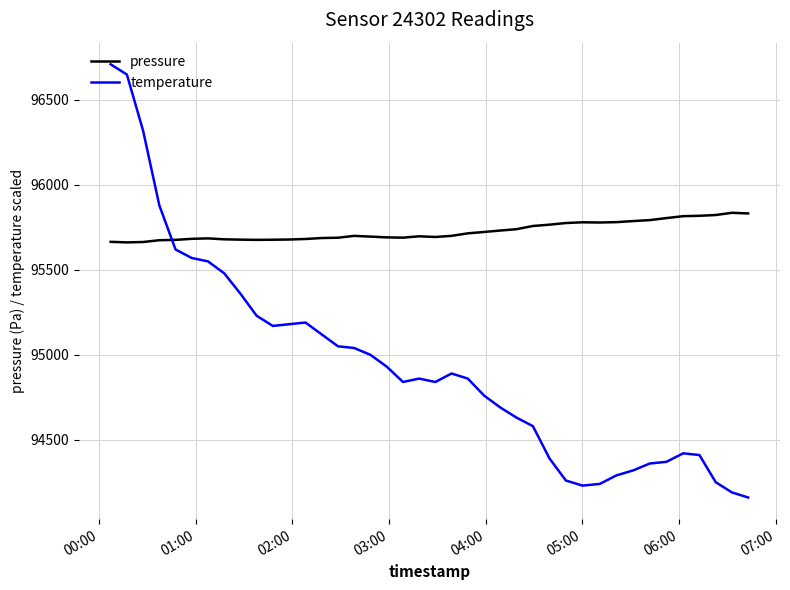

Which series has the largest total across all categories?

pressure